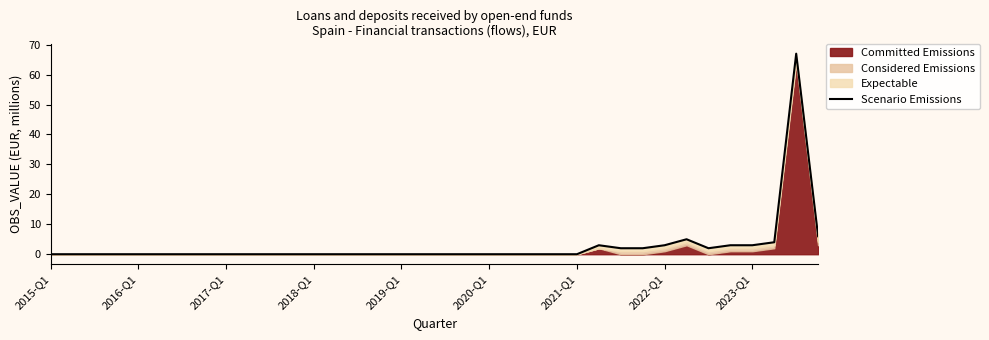

The value of Scenario Emissions at 2019-Q1 is 0. True or false?

True